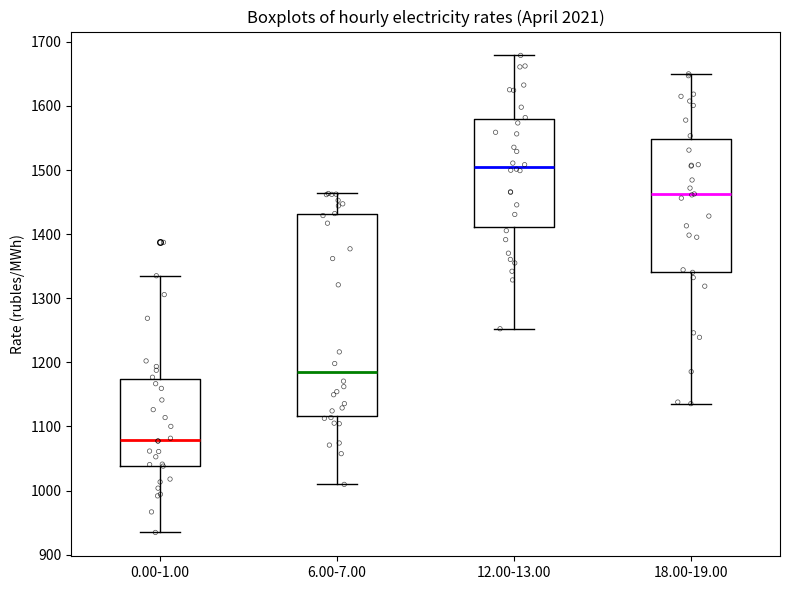

Which box is the tallest, from its lower edge to its upper edge?

6.00-7.00